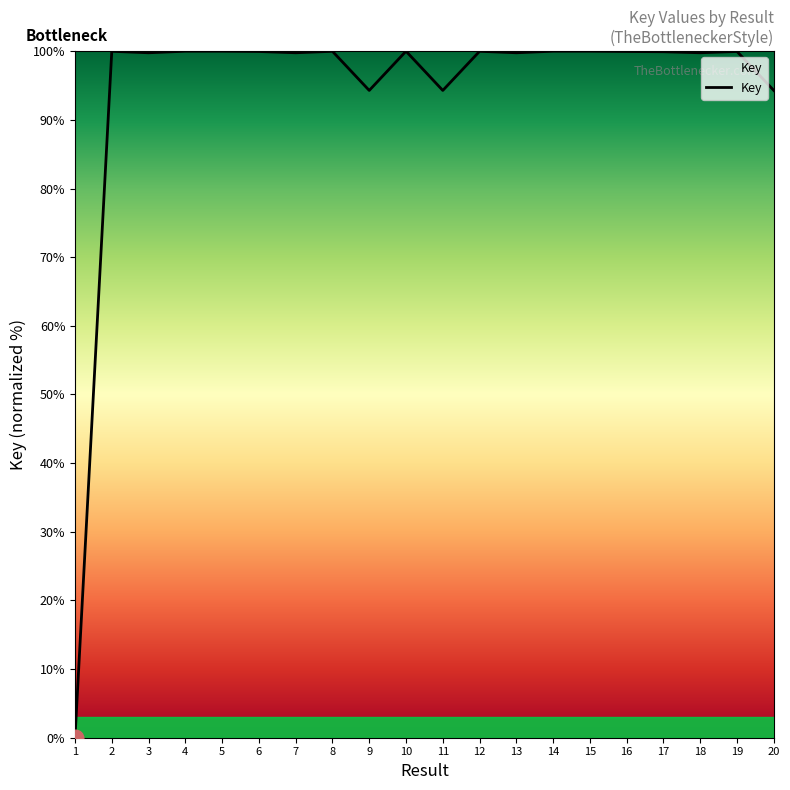

Read the value at 16.

100.0